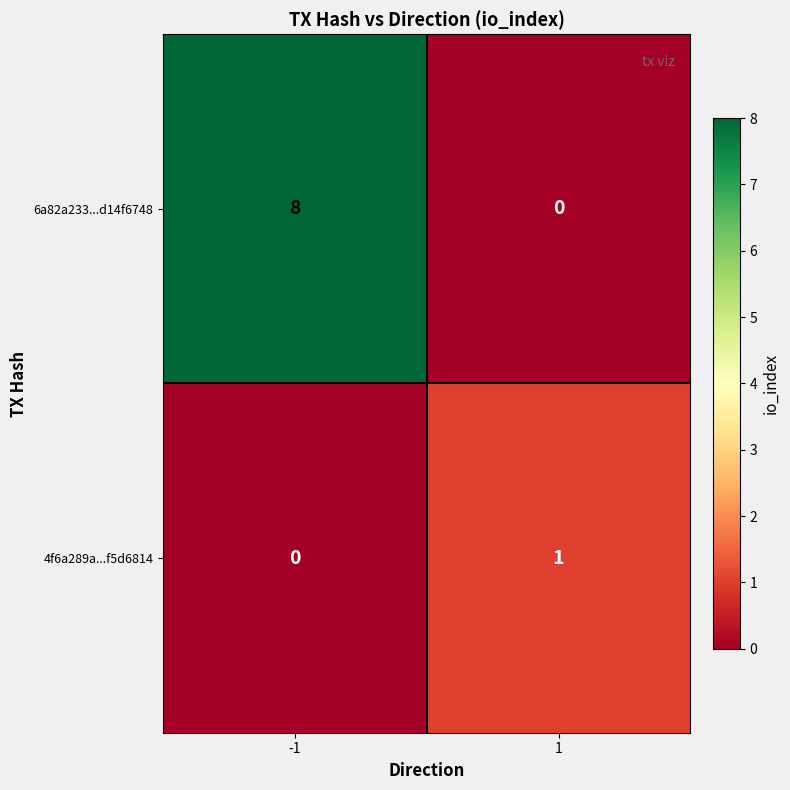

Reading left to right, what are all the values shown in this chart?

6a82a233...d14f6748: 8	0
4f6a289a...f5d6814: 0	1